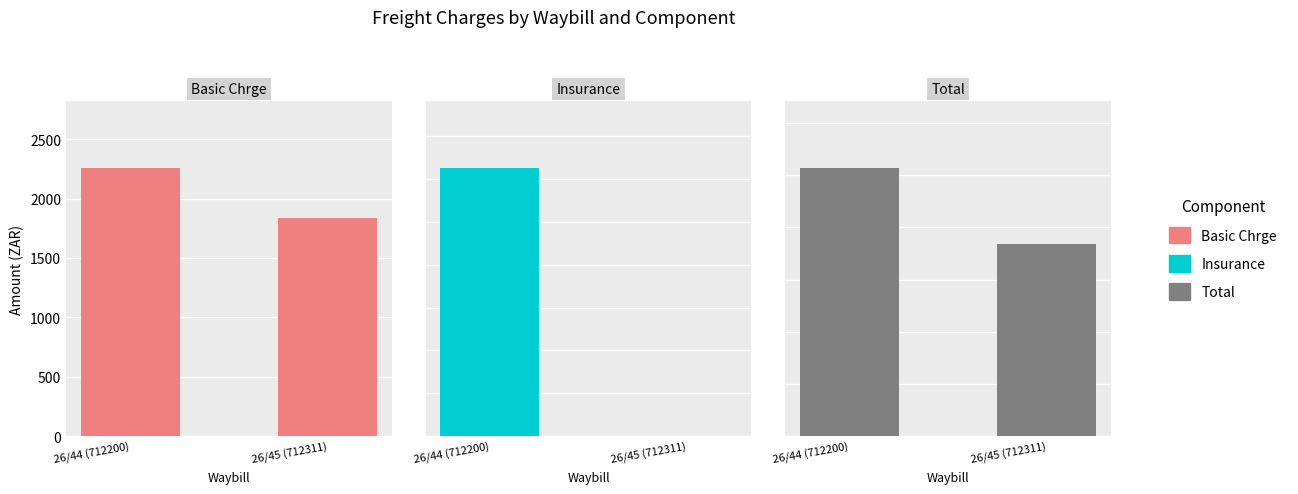

What are all the series names shown in the legend?

Basic Chrge, Insurance, Total